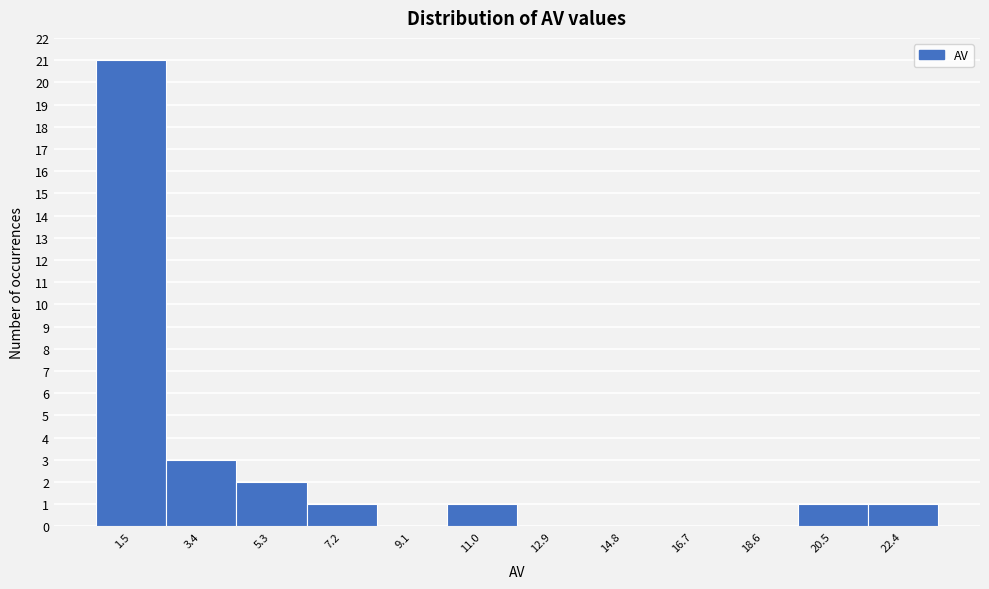

Reading left to right, list every bar in this chart as the range it spans on the x-axis followed by its height. Neither the bar edges nor the heights are printed on the chart, so give them approximately, as read against the axes.

0.6 to 2.4: 21
2.4 to 4.4: 3
4.4 to 6.2: 2
6.2 to 8.2: 1
8.2 to 10.0: 0
10.0 to 12.0: 1
12.0 to 13.8: 0
13.8 to 15.8: 0
15.8 to 17.6: 0
17.6 to 19.6: 0
19.6 to 21.4: 1
21.4 to 23.4: 1